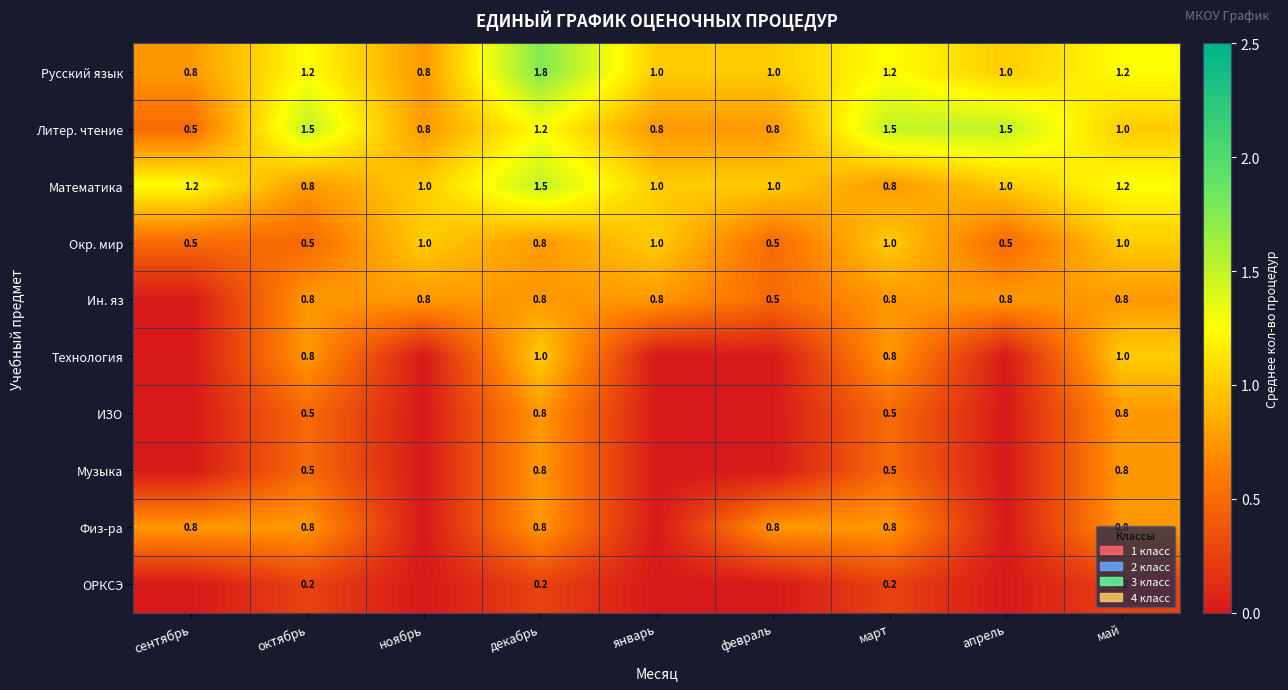

What is the sum of the Русский язык values at декабрь and март?

3.0